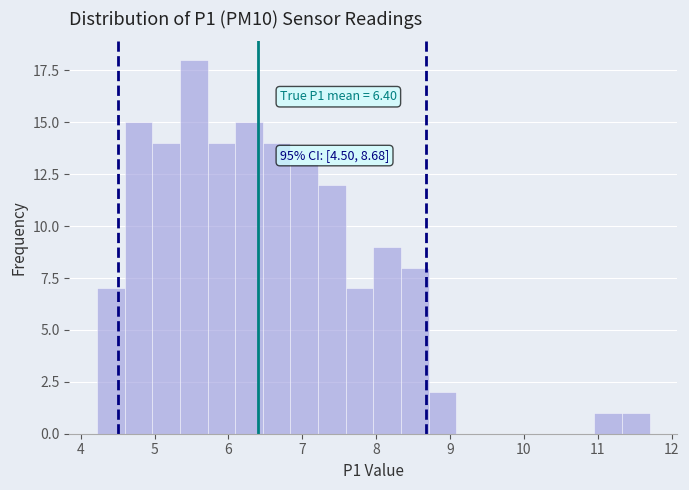

Around what value on the x-axis is the tallest bar? Give the approximate position of its centre, as read against the axis.

5.5